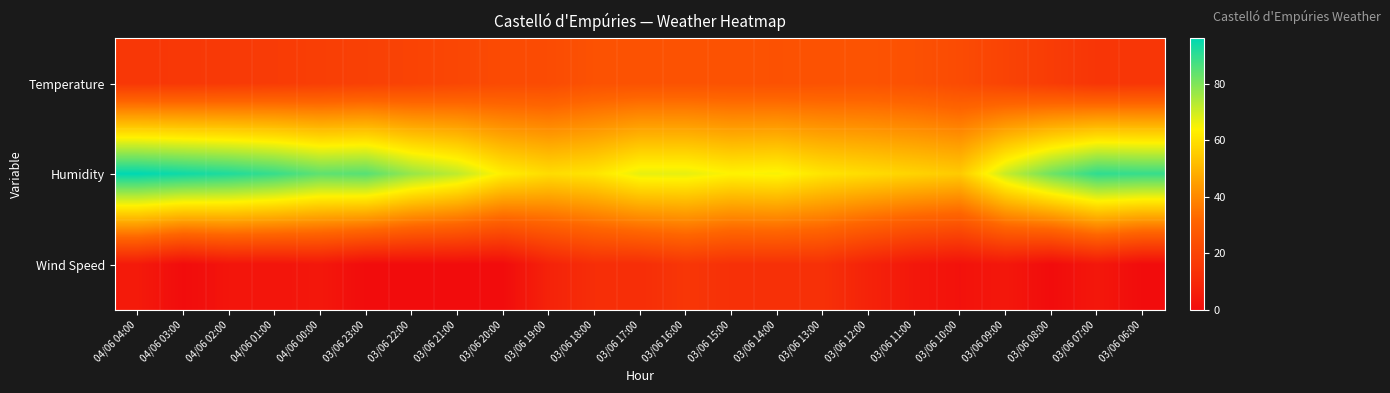

Which has a higher value, 03/06 13:00 or 03/06 17:00?

03/06 13:00